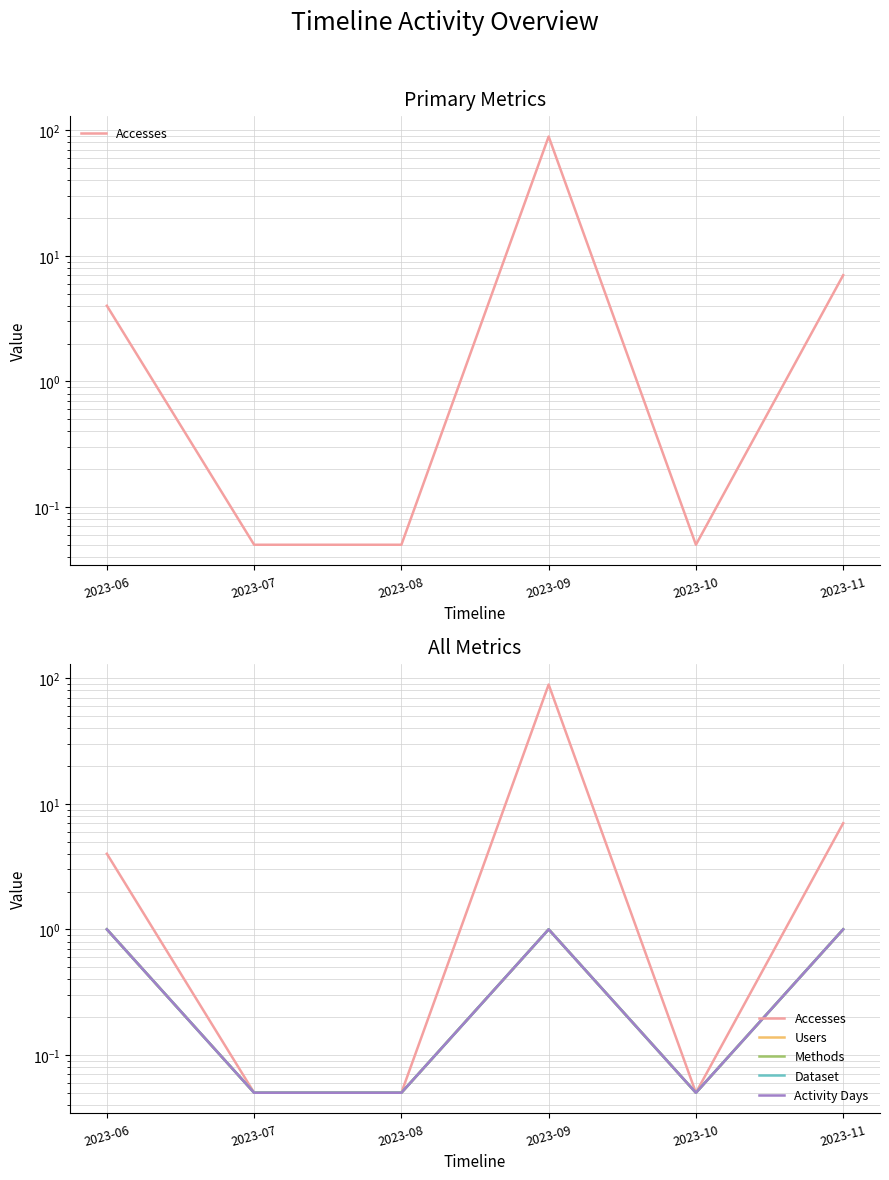

What is the value of the Dataset point at the 6th from the left?

1.0